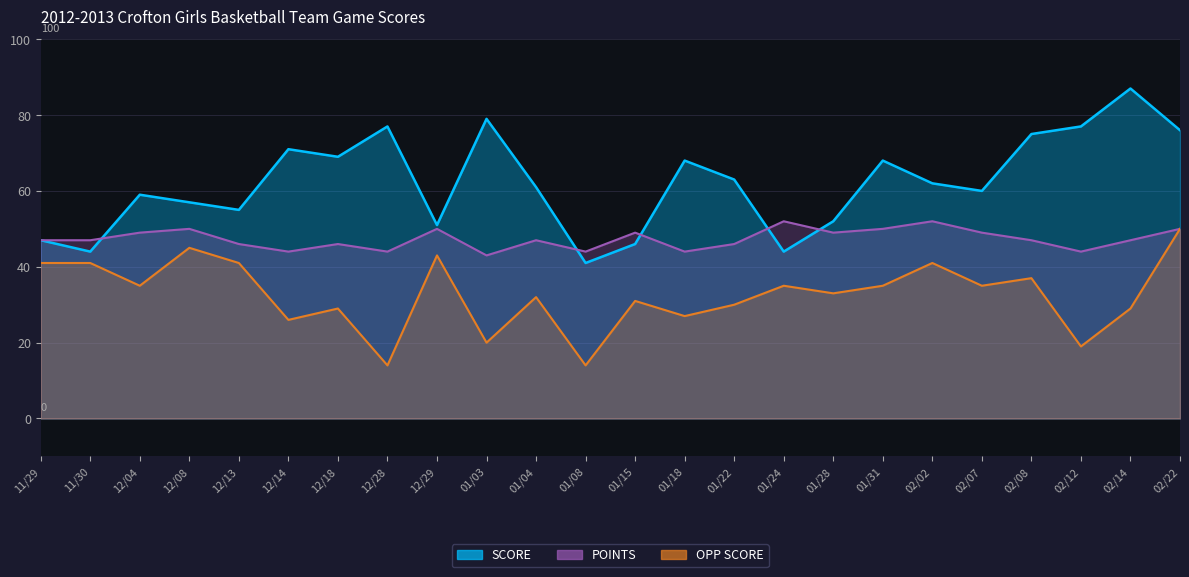

Reading right to left, what are all the values shown in this chart?

SCORE: 02/22=76	02/14=87	02/12=77	02/08=75	02/07=60	02/02=62	01/31=68	01/28=52	01/24=44	01/22=63	01/18=68	01/15=46	01/08=41	01/04=61	01/03=79	12/29=51	12/28=77	12/18=69	12/14=71	12/13=55	12/08=57	12/04=59	11/30=44	11/29=47
OPP SCORE: 02/22=50	02/14=29	02/12=19	02/08=37	02/07=35	02/02=41	01/31=35	01/28=33	01/24=35	01/22=30	01/18=27	01/15=31	01/08=14	01/04=32	01/03=20	12/29=43	12/28=14	12/18=29	12/14=26	12/13=41	12/08=45	12/04=35	11/30=41	11/29=41
POINTS: 02/22=50	02/14=47	02/12=44	02/08=47	02/07=49	02/02=52	01/31=50	01/28=49	01/24=52	01/22=46	01/18=44	01/15=49	01/08=44	01/04=47	01/03=43	12/29=50	12/28=44	12/18=46	12/14=44	12/13=46	12/08=50	12/04=49	11/30=47	11/29=47